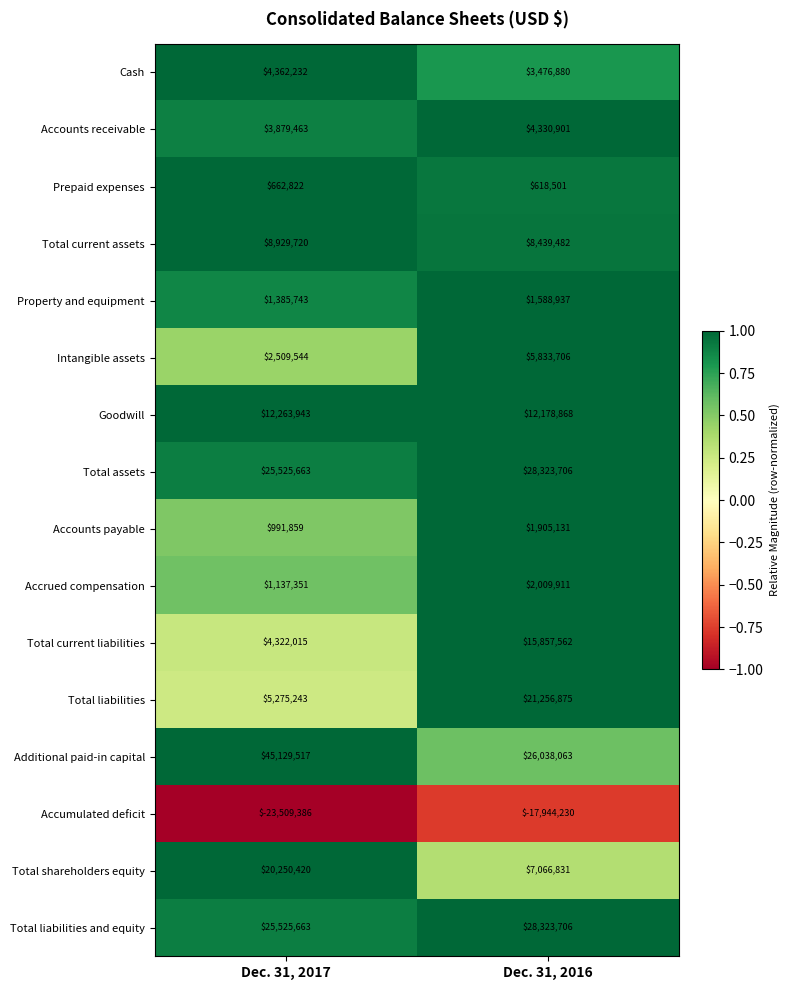

What value does the Intangible assets series have at Dec. 31, 2016, to the nearest 50?

5833700